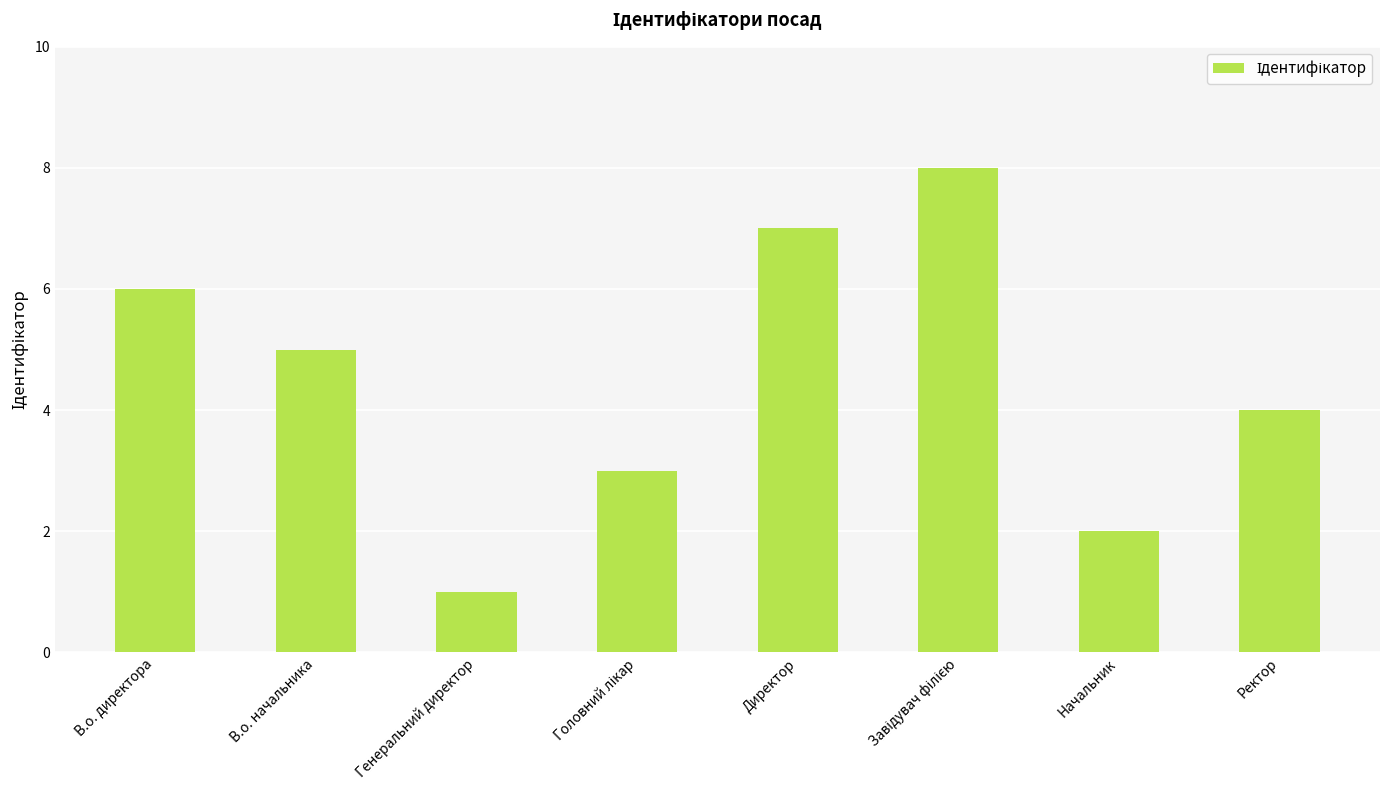

Approximately how many times larger is the value at Ректор compared to Директор?

0.6